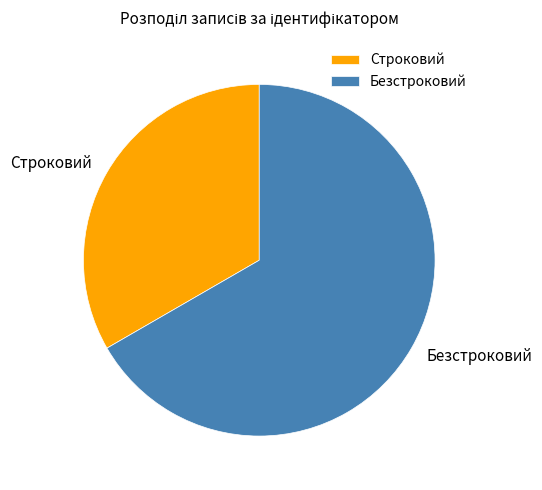

The Строковий slice represents 28% of the pie. True or false?

False